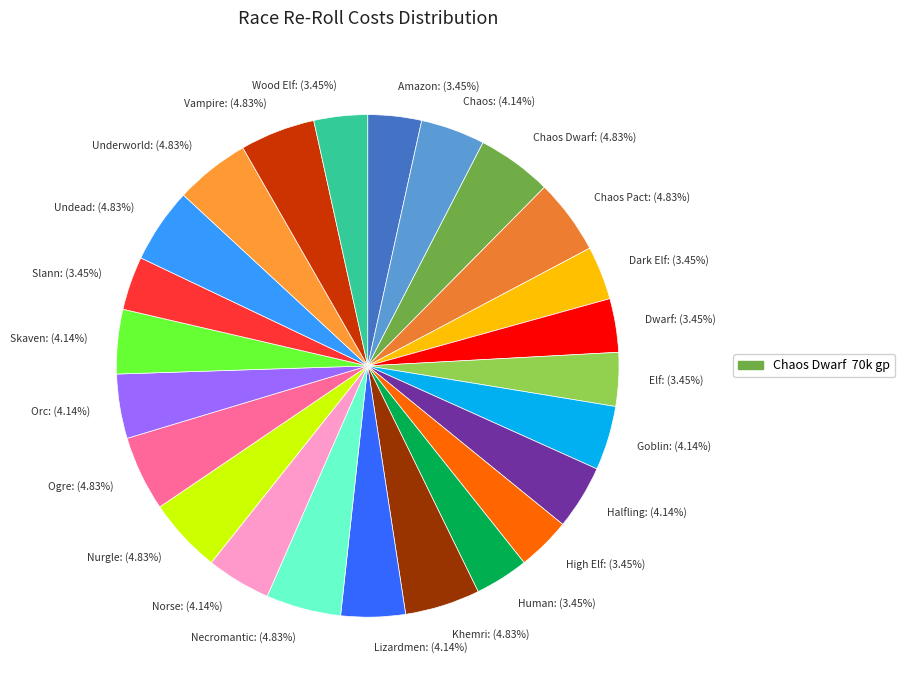

Between Undead: (4.83%) and Chaos: (4.14%), which is larger?

Undead: (4.83%)